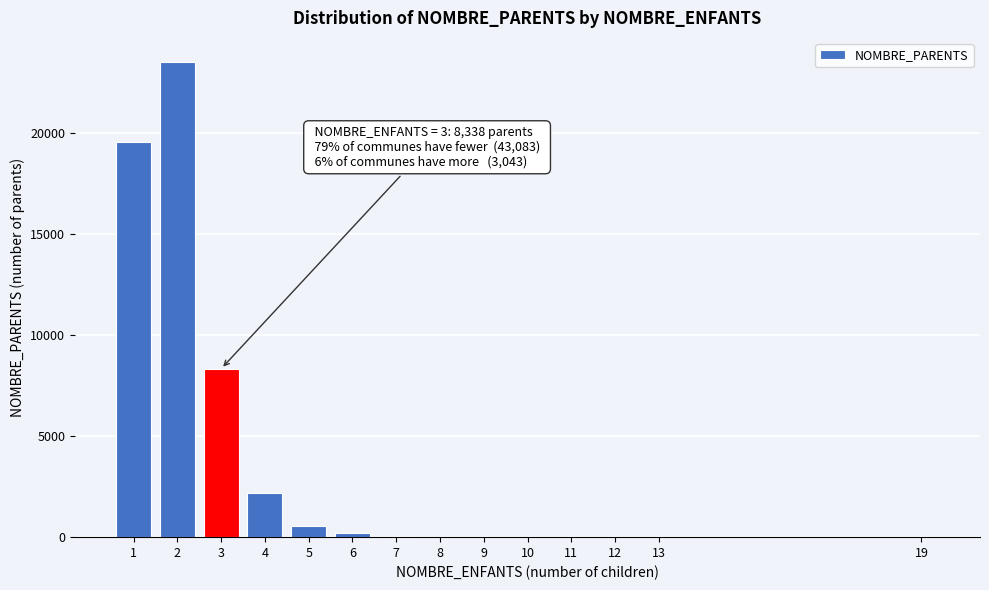

What is the sum of all values?

54464